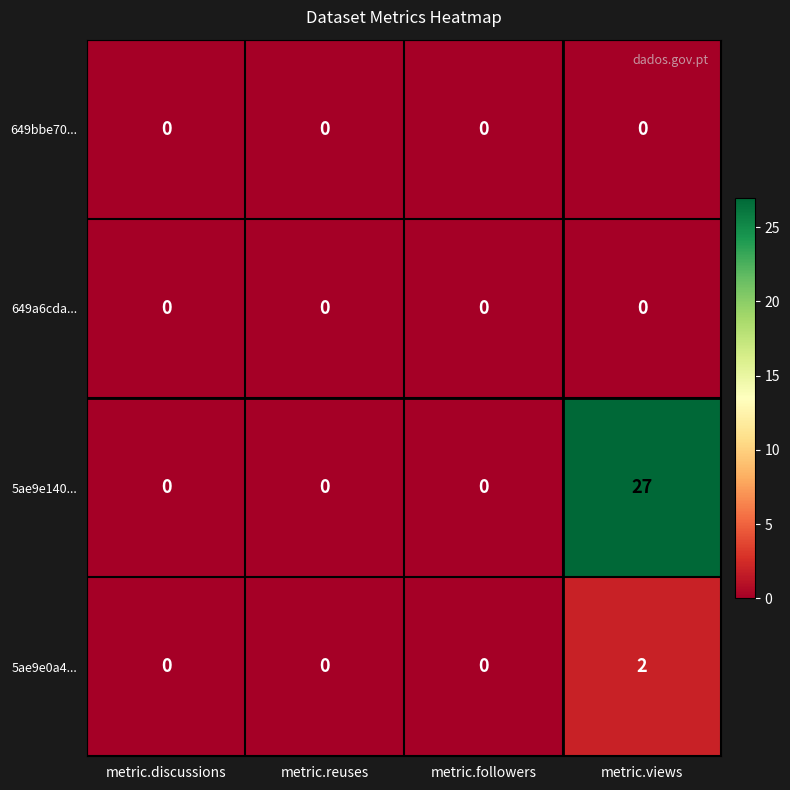

How many values in the 5ae9e140... series exceed 0?

1